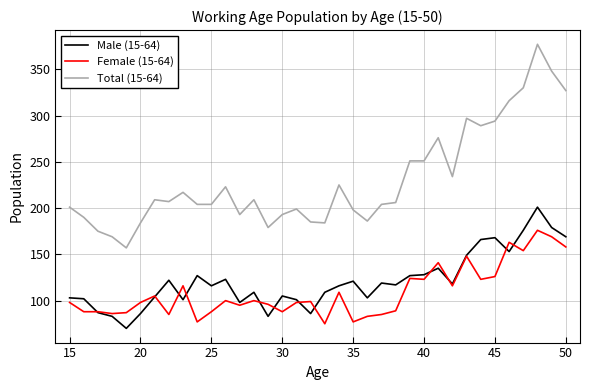

What is the difference between the second highest and second lowest values in the Total (15-64) series?

179